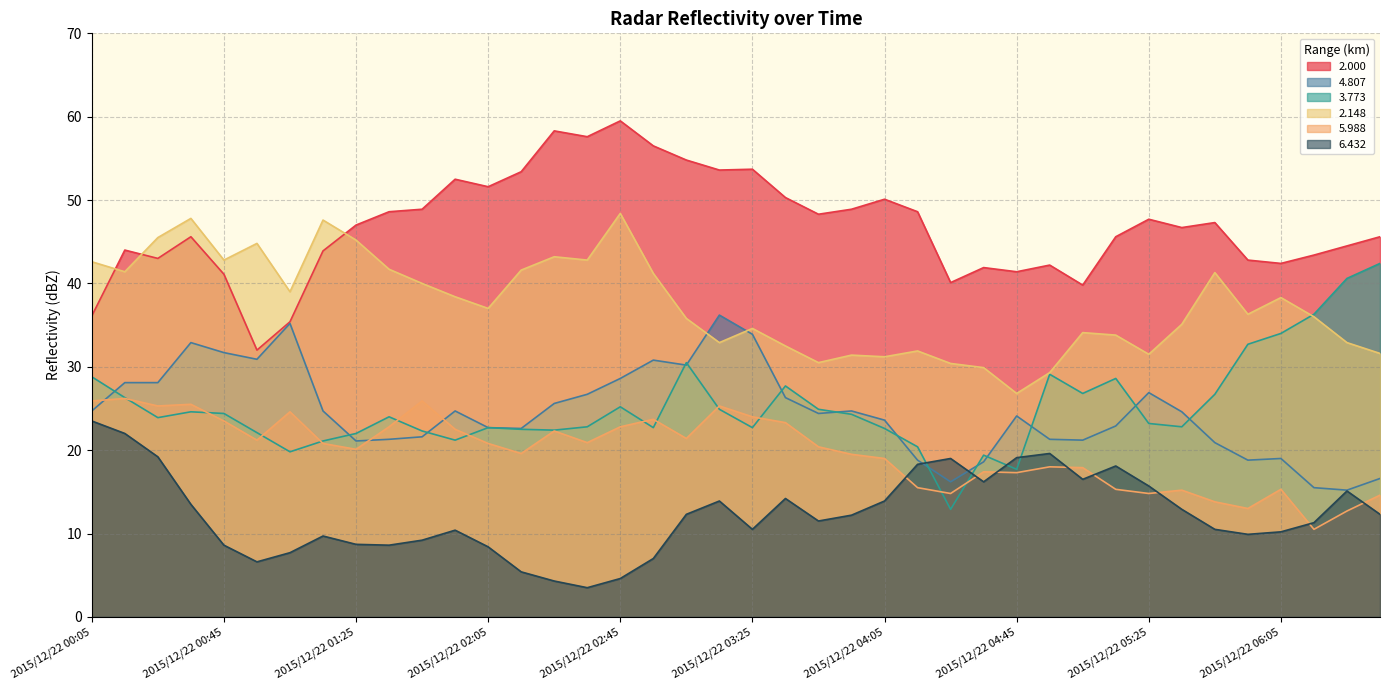

What is the difference between the maximum and second lowest values in the 4.807 series?

20.7